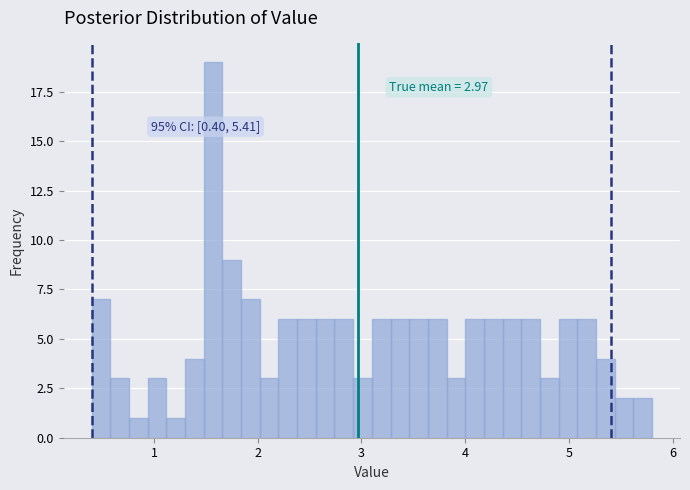

Around what value on the x-axis is the tallest bar? Give the approximate position of its centre, as read against the axis.

1.6